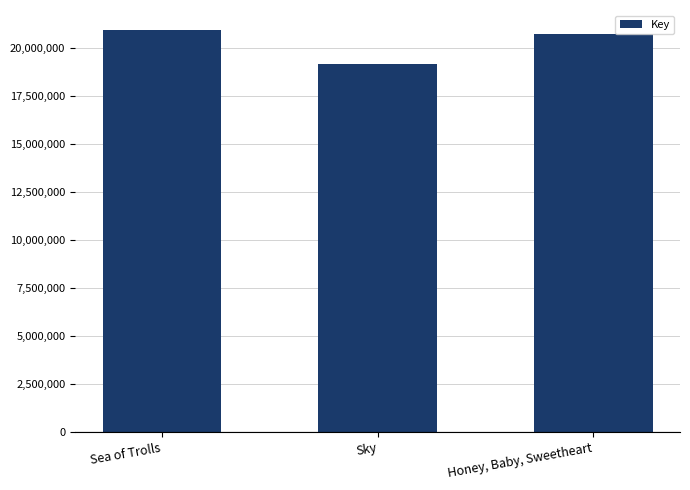

The chart shows a value of 19139663 at Sky. True or false?

True